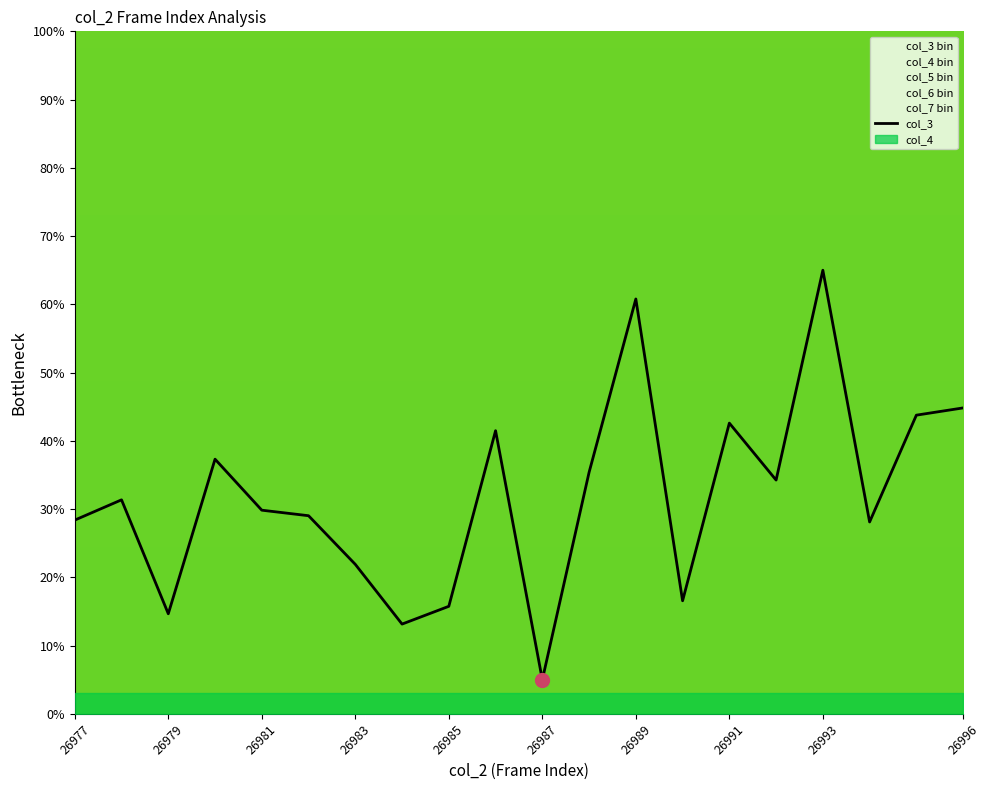

True or false: col_3 has a value of 10.5 at 26991.

False